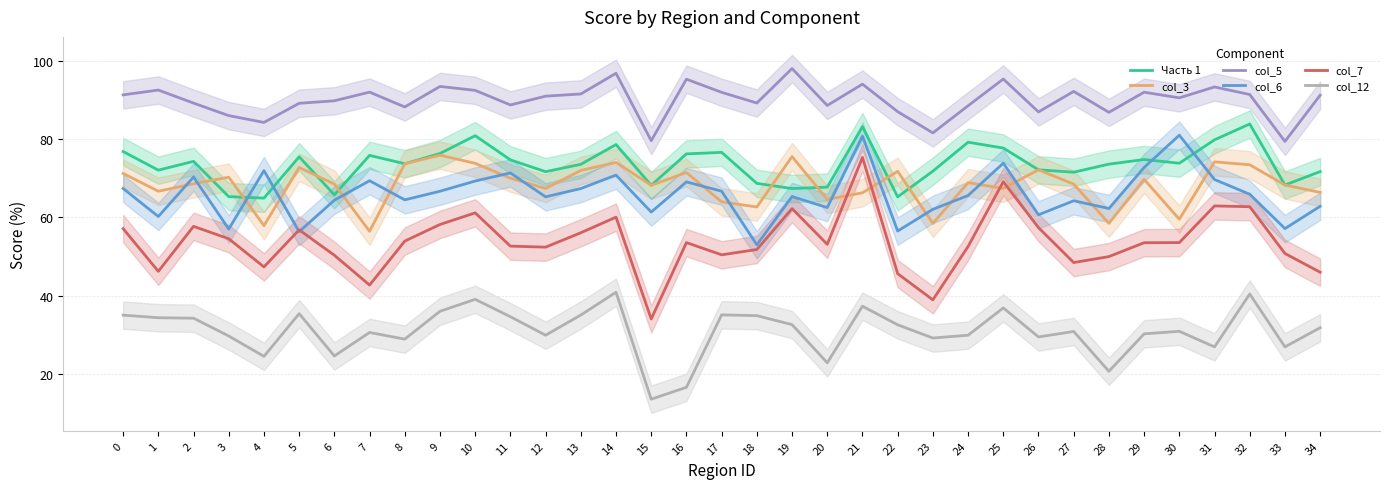

How many lines are shown in the chart?

6